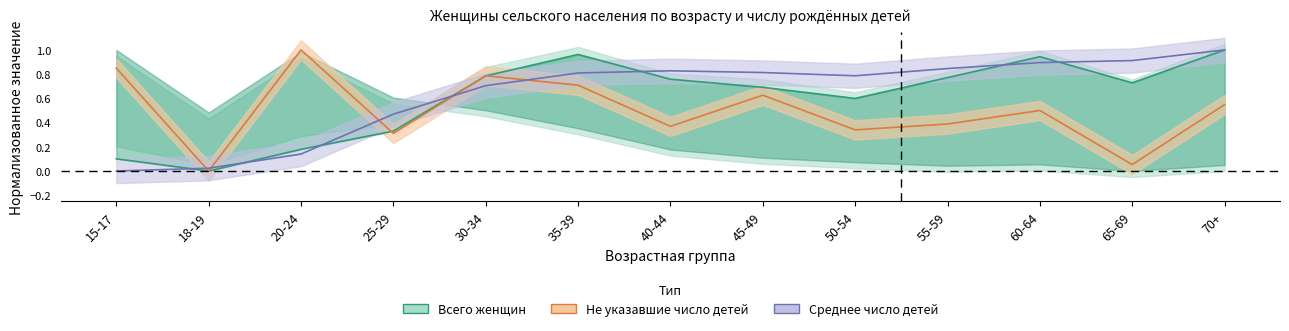

At 18-19, list the series in order from largest to smallest.

Среднее число детей, Всего женщин, Не указавшие